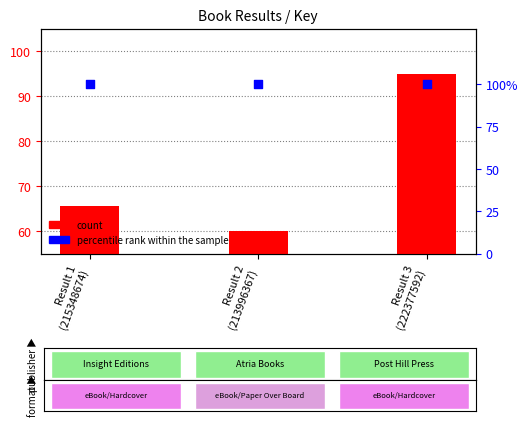

Which series contains the lowest Y value?

count